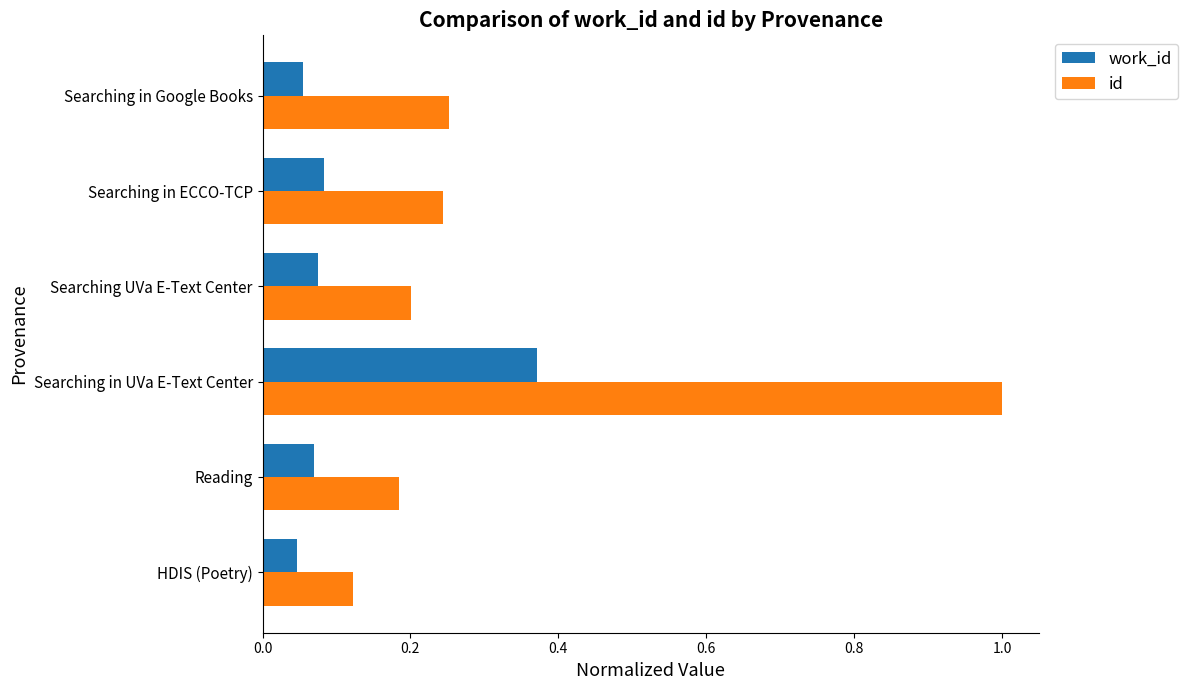

What is the sum of all work_id values?

0.7